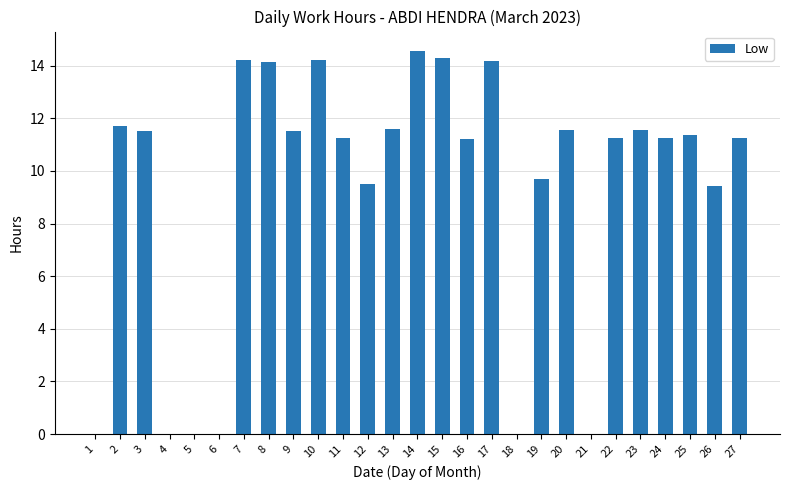

How many values exceed 11?

18